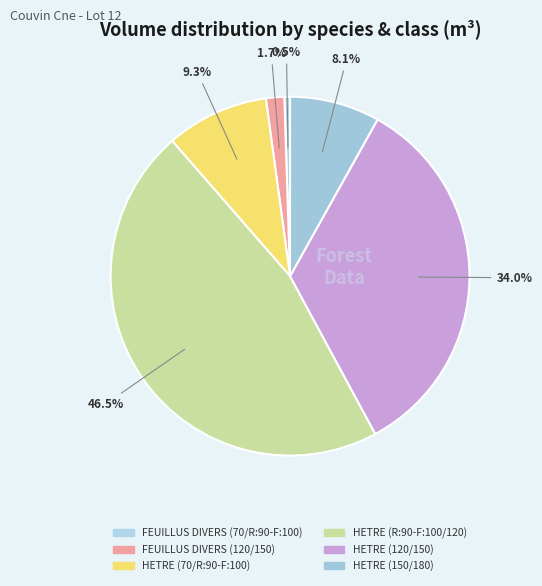

The HETRE (R:90-F:100/120) slice represents 35% of the pie. True or false?

False